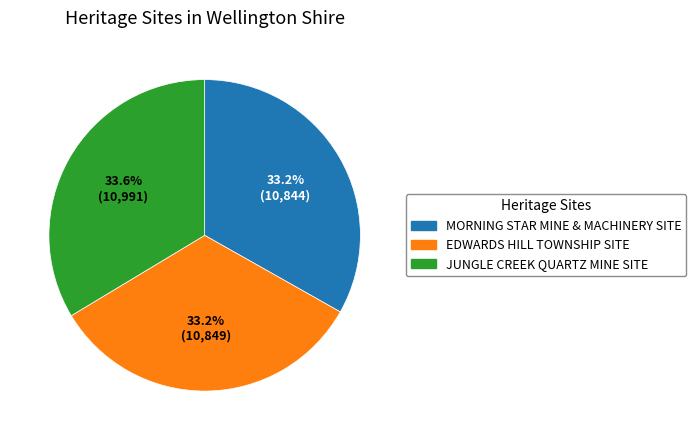

Is there a majority slice in this chart?

No